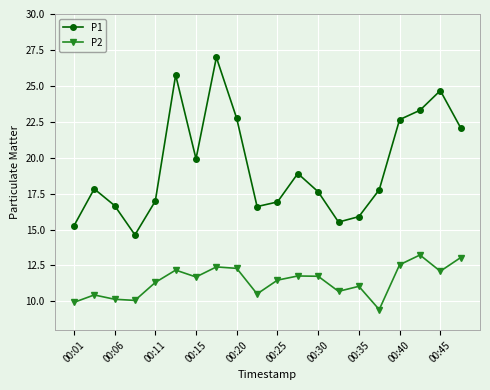

List the series in order of their overall mean, highest first.

P1, P2